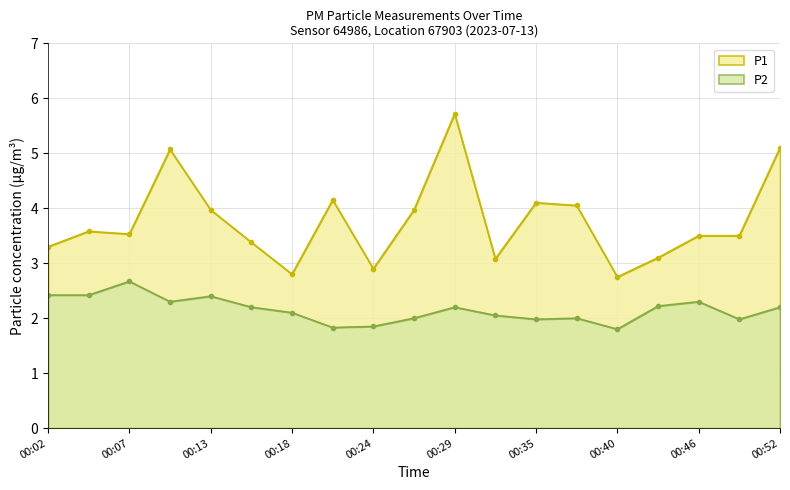

What is the smallest value displayed?

1.8